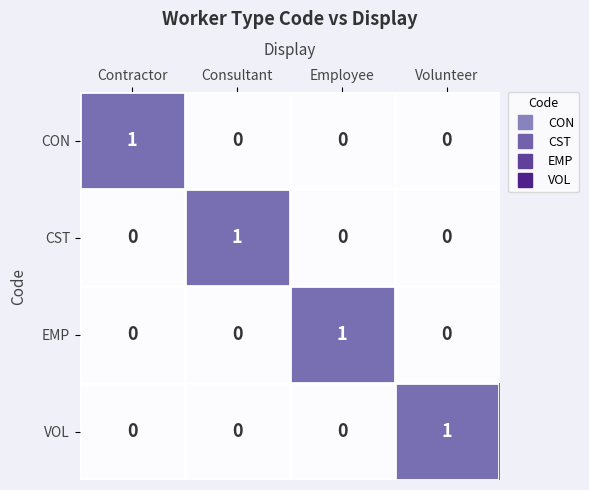

How many CST values are between 0 and 1?

4